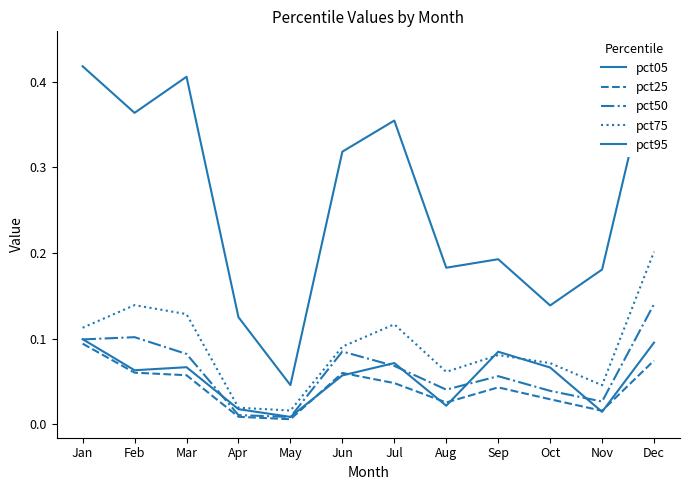

Is it true that pct75 equals 0.1 at Jun?

True